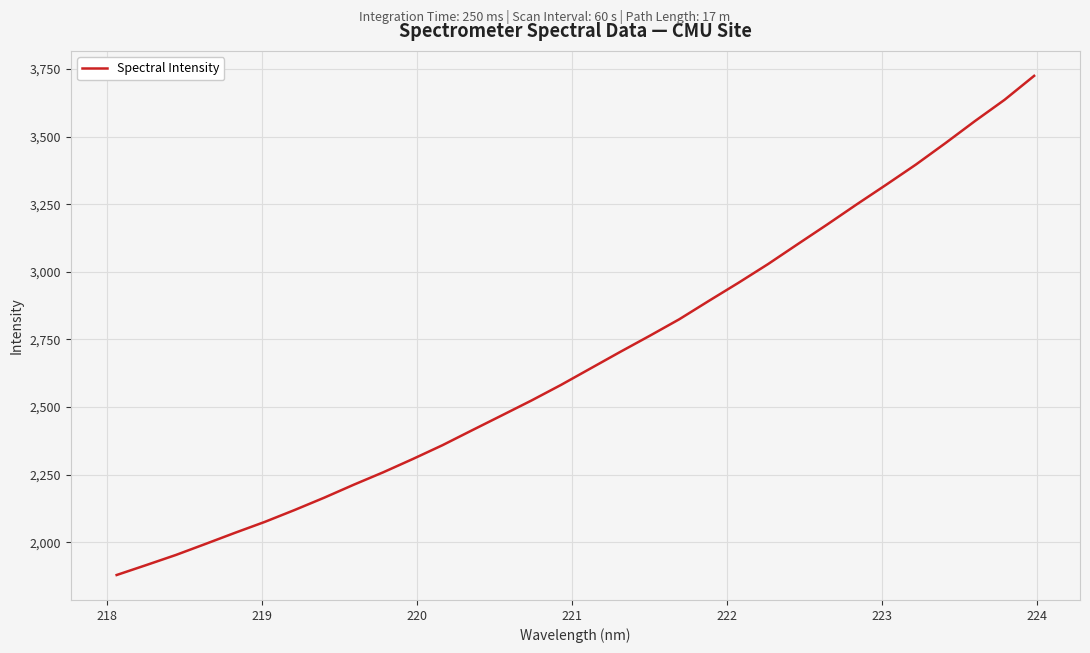

What is the difference between the maximum and minimum values?

1845.2